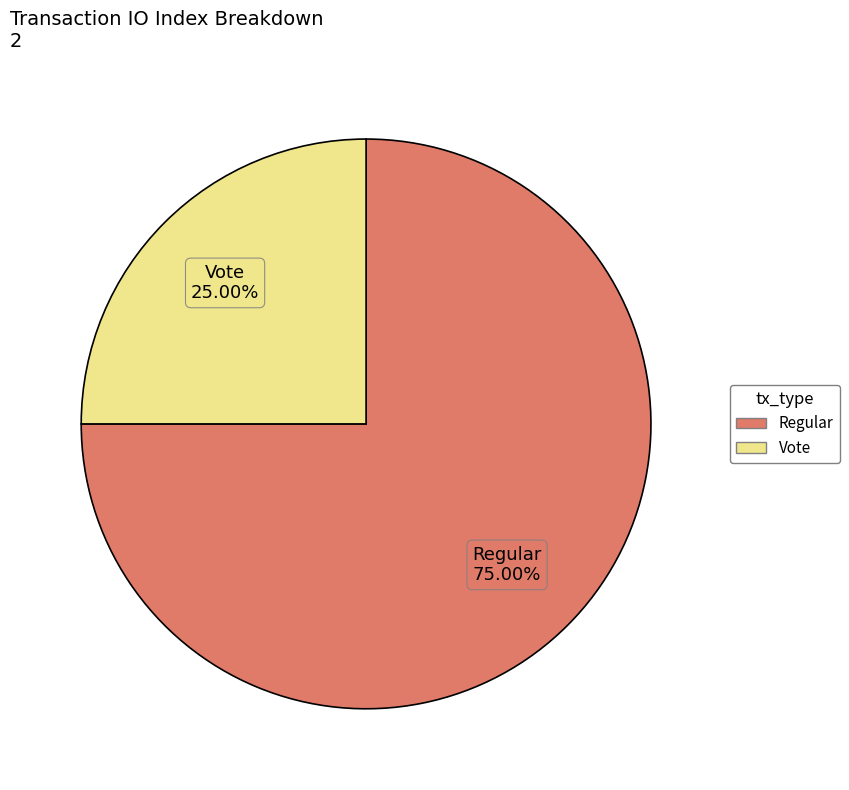

Rank the categories by value from highest to lowest.

Regular, Vote